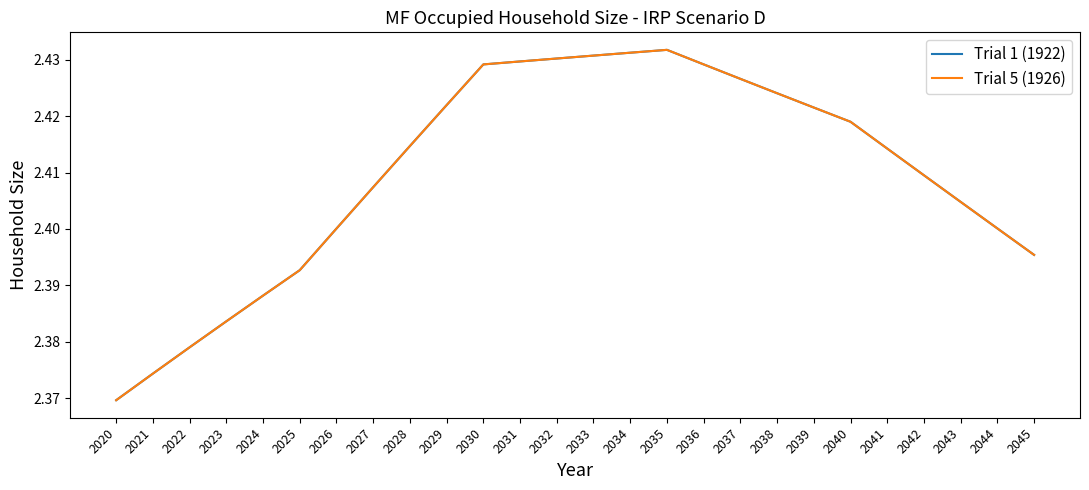

Is this an area chart (filled region under the line)?

No